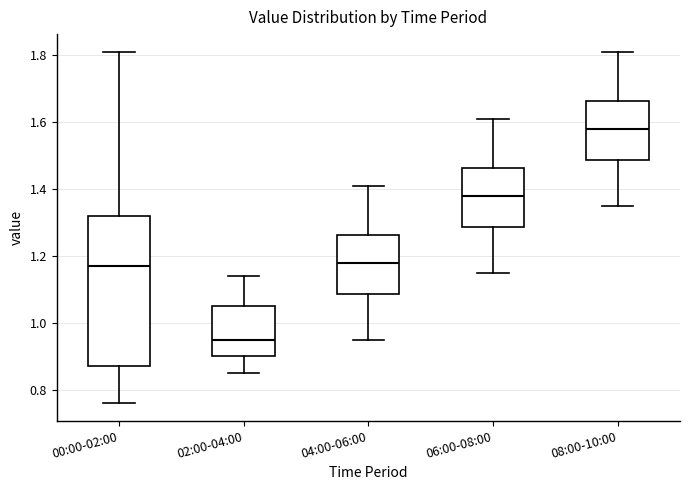

Reading left to right, read every box against the y-axis: the position of its median line, the range the box covers, and the ends of its whiskers. The values are not printed on the chart, so give them approximately, as read against the axis.

00:00-02:00: median 1.18, box 0.88 to 1.32, whiskers 0.76 to 1.82
02:00-04:00: median 0.96, box 0.90 to 1.06, whiskers 0.86 to 1.14
04:00-06:00: median 1.18, box 1.08 to 1.26, whiskers 0.96 to 1.42
06:00-08:00: median 1.38, box 1.28 to 1.46, whiskers 1.16 to 1.62
08:00-10:00: median 1.58, box 1.48 to 1.66, whiskers 1.36 to 1.82